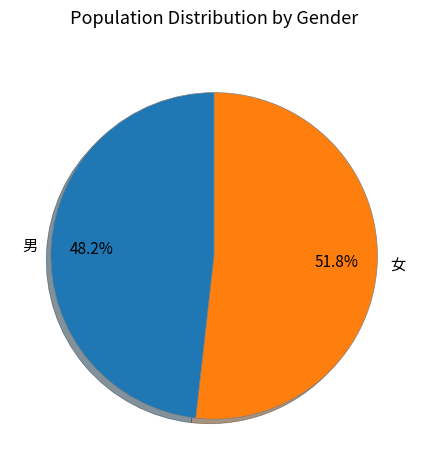

What is the smallest slice in the pie chart?

男